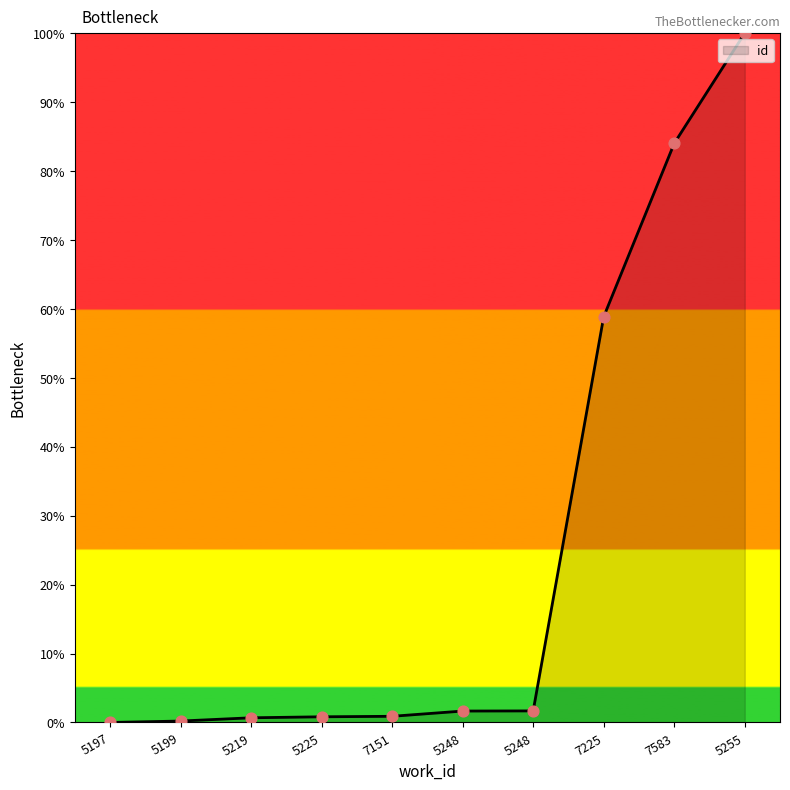

Which has a higher value, 5225 or 5248?

5248